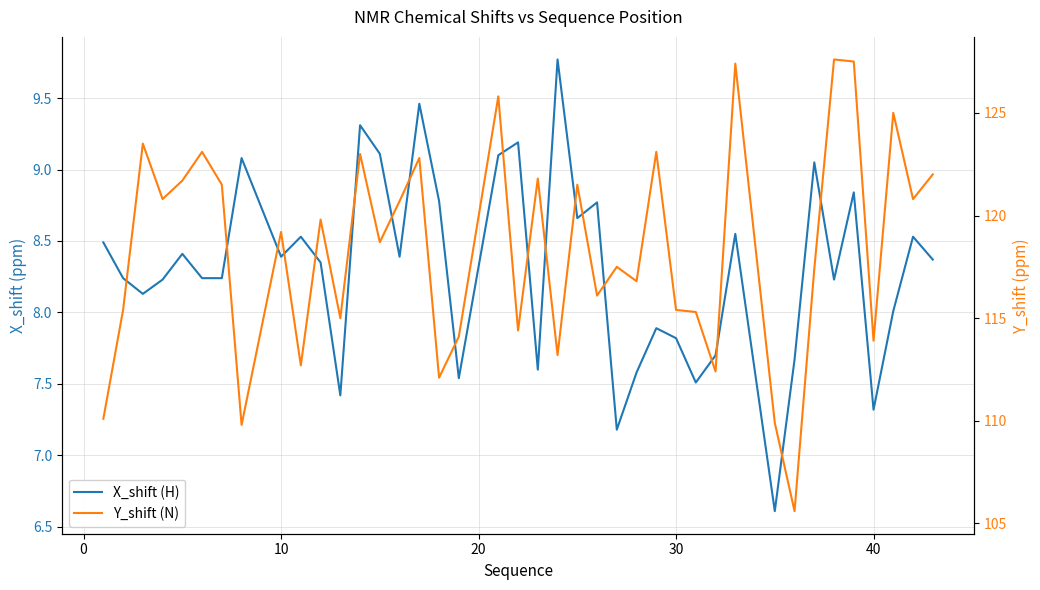

How many values in the X_shift (H) series are below 8?

12